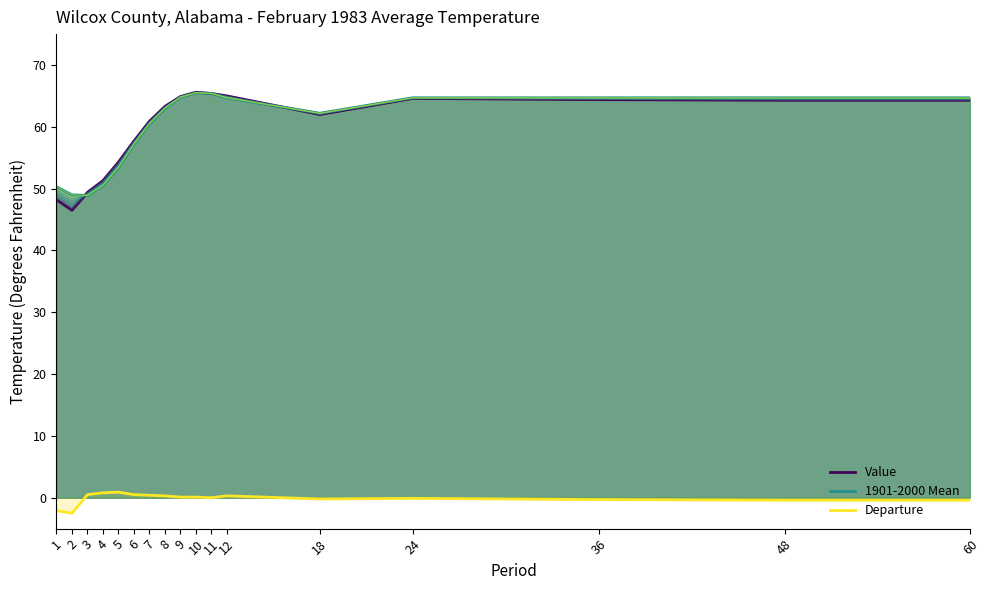

Which series has the largest total across all categories?

1901-2000 Mean